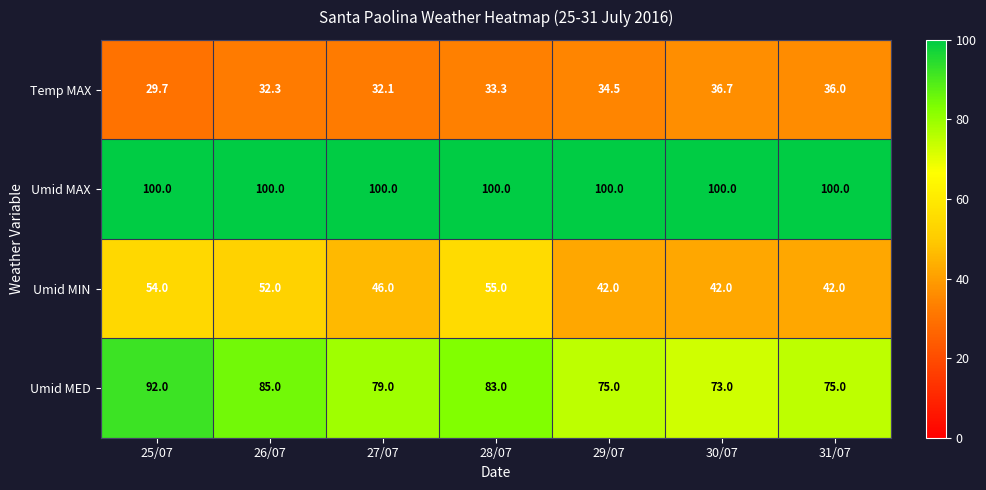

How many distinct data groups are displayed?

4